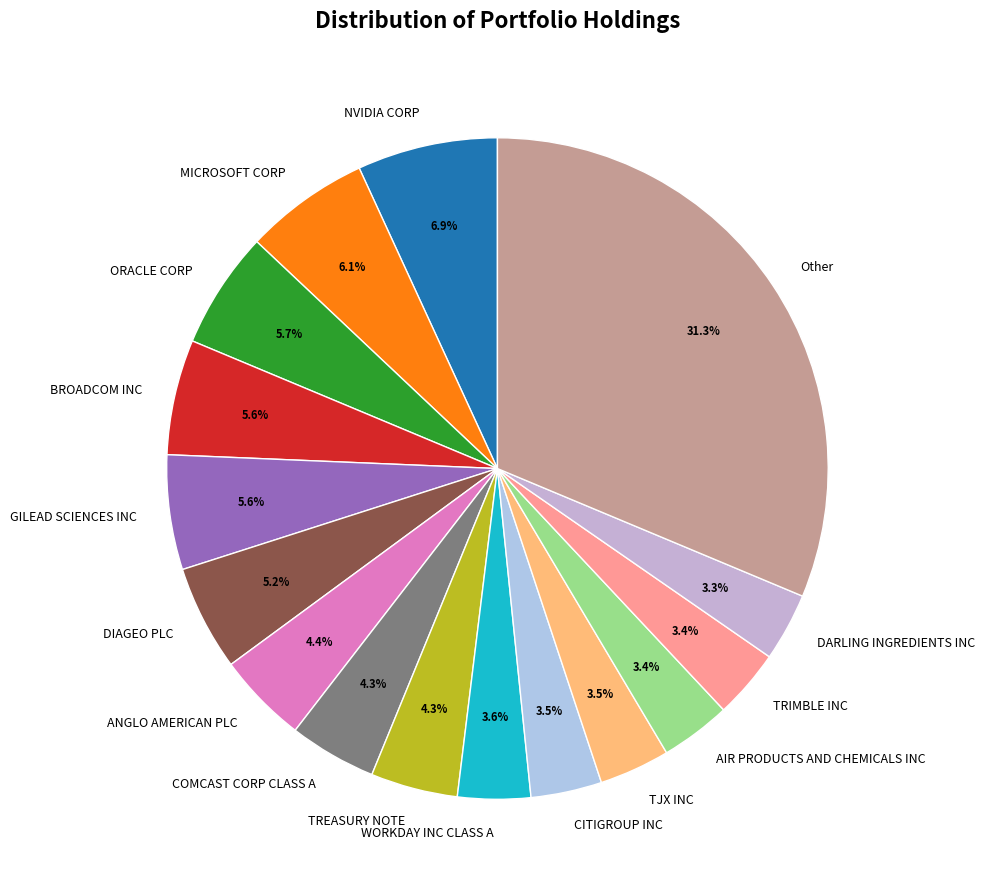

Is Other the majority of the pie?

No